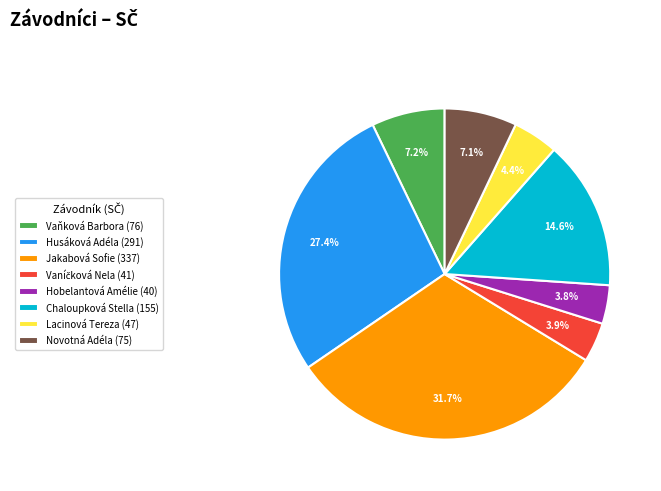

What percentage is the Lacinová Tereza slice, to the nearest percent?

4%